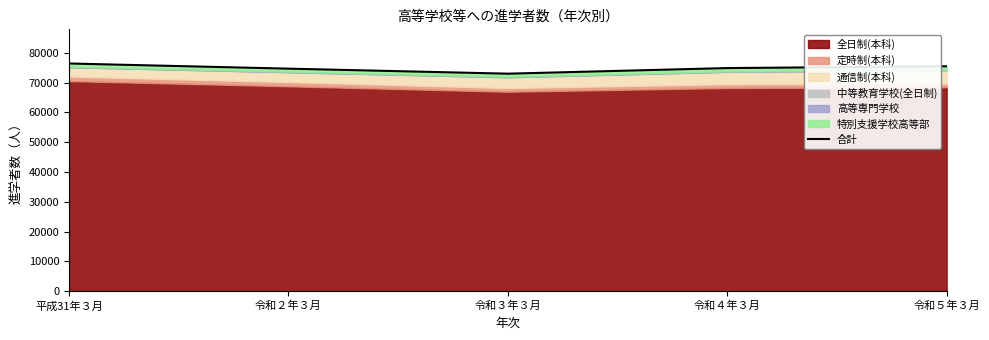

Rank the categories by value from lowest to highest.

令和３年３月, 令和２年３月, 令和４年３月, 令和５年３月, 平成31年３月